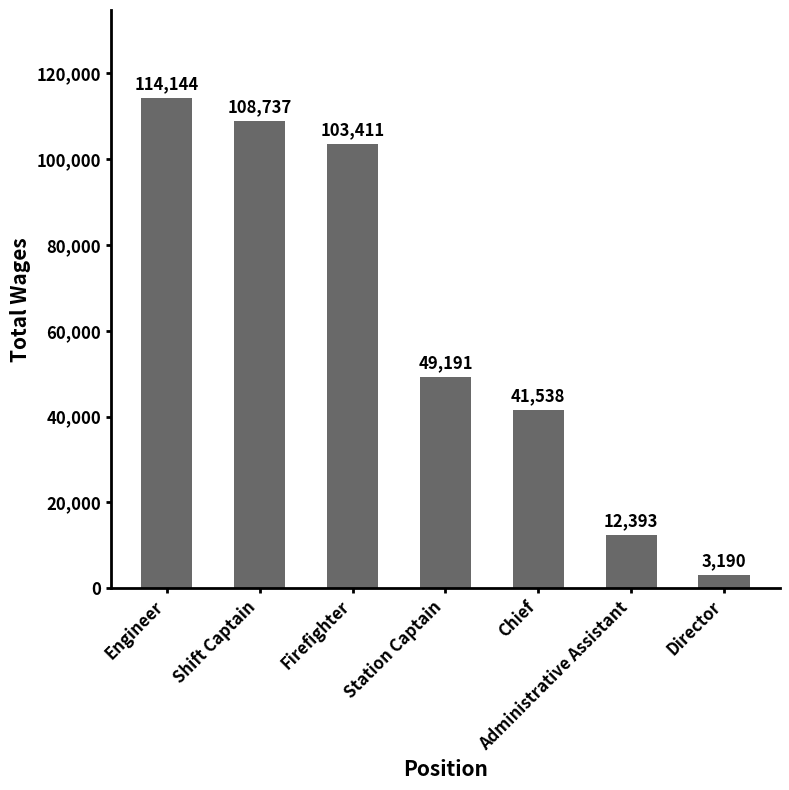

What is the difference between the values at Shift Captain and Firefighter?

5326